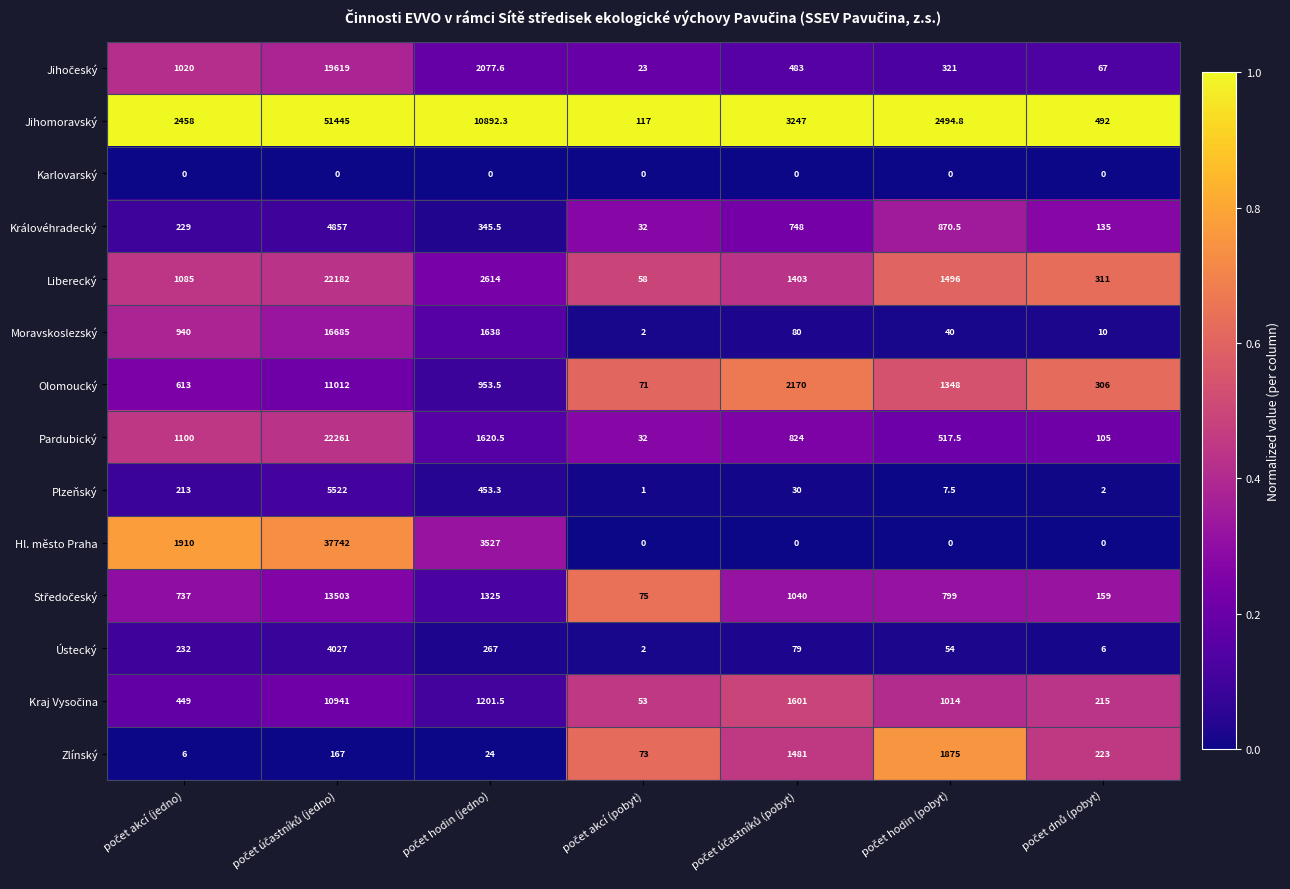

What is the maximum value for Plzeňský?

5522.0